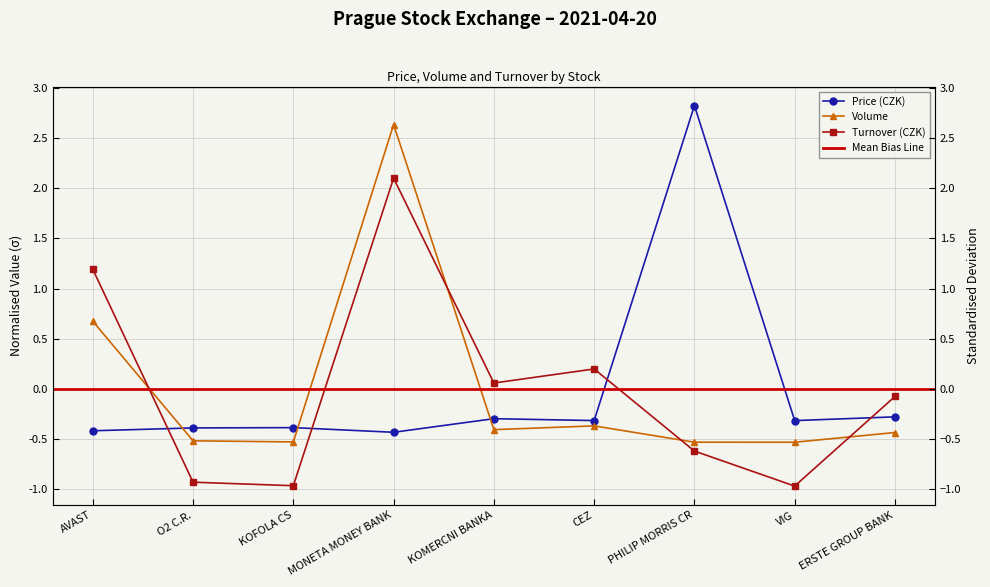

How many values in Price (CZK) are above zero?

1